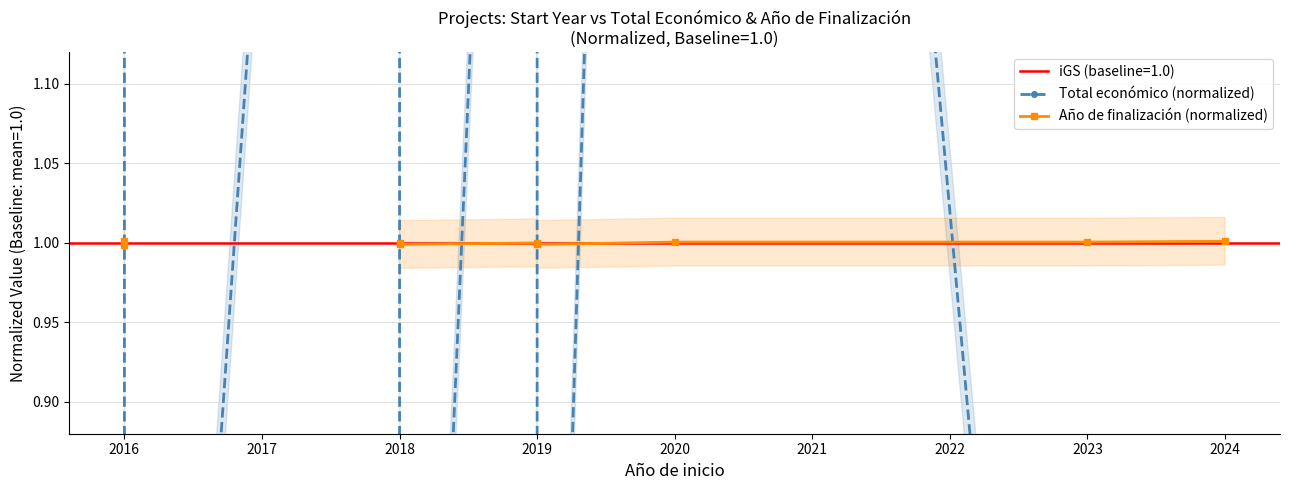

How many intersections are there between Total económico (normalized) and Año de finalización (normalized)?

6